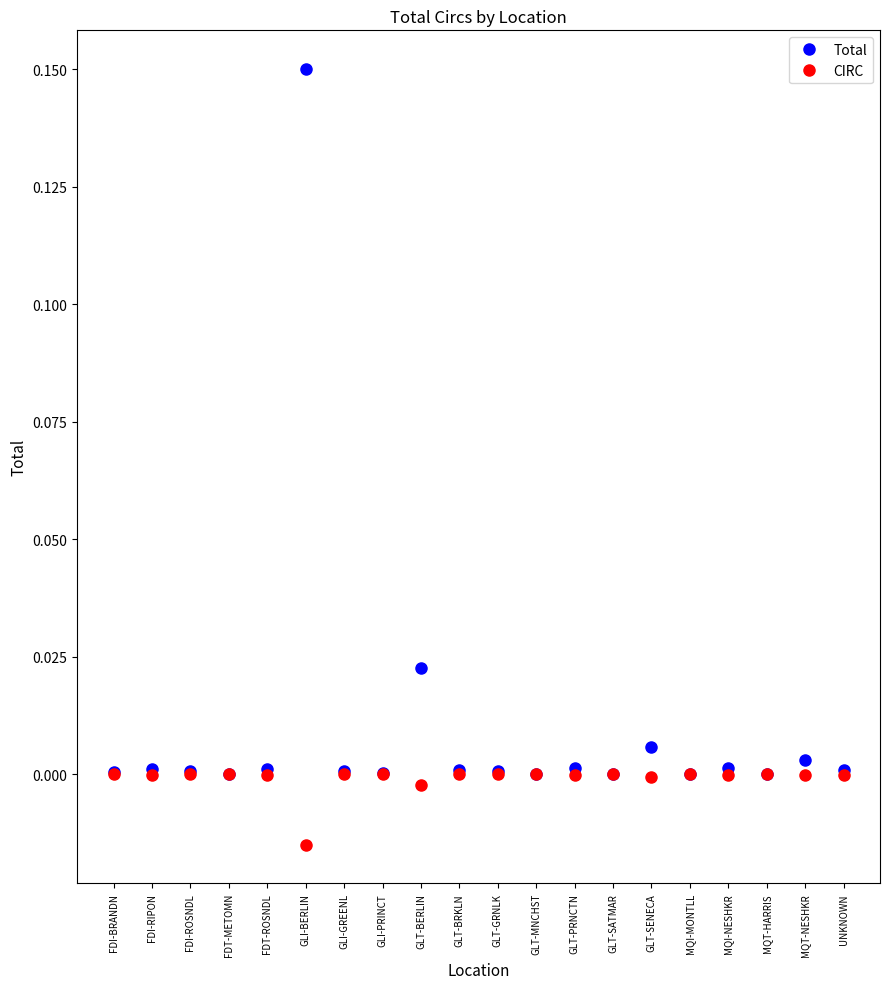

Is the value of Total at GLT-BERLIN greater than the value of CIRC at GLT-MNCHST?

Yes